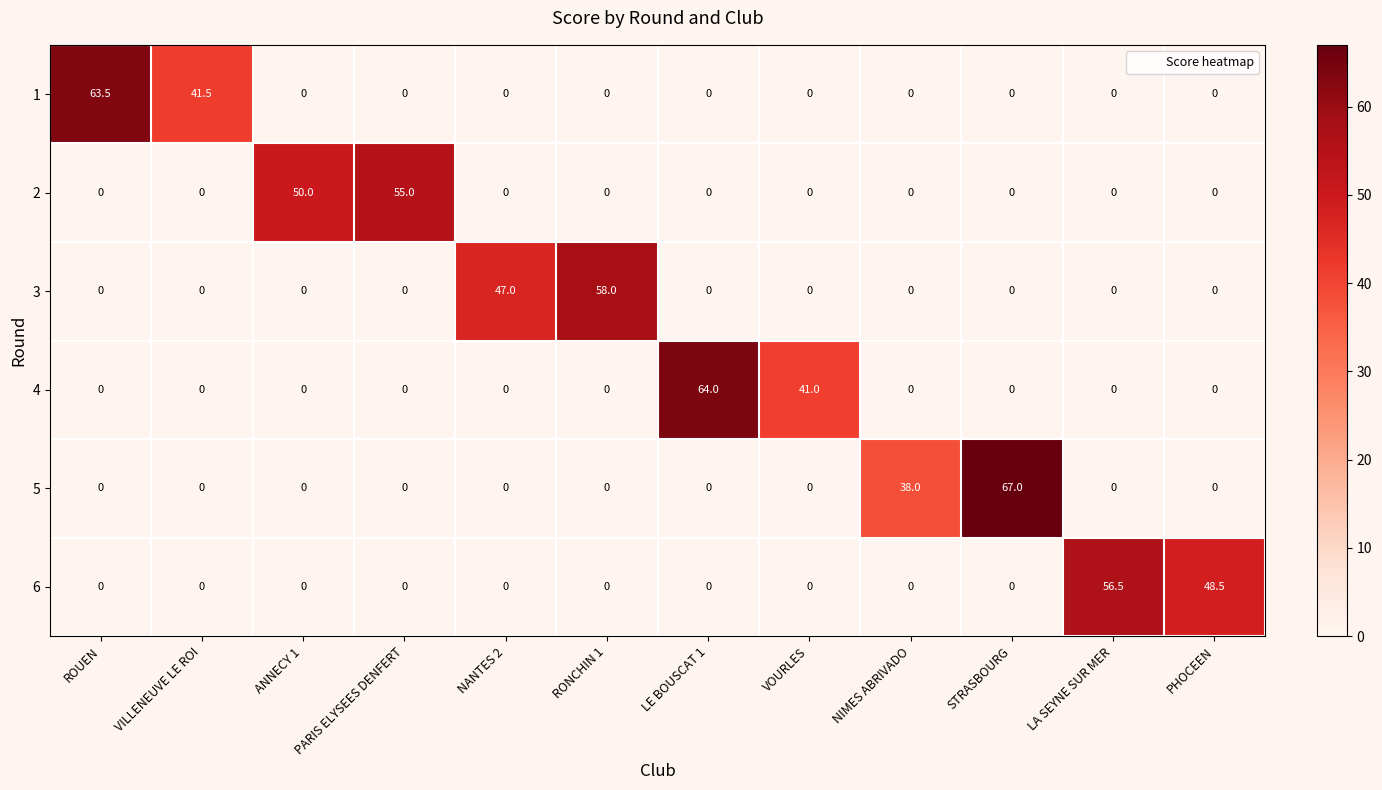

Rank the series by their maximum value, from highest to lowest.

5, 4, 1, 3, 6, 2